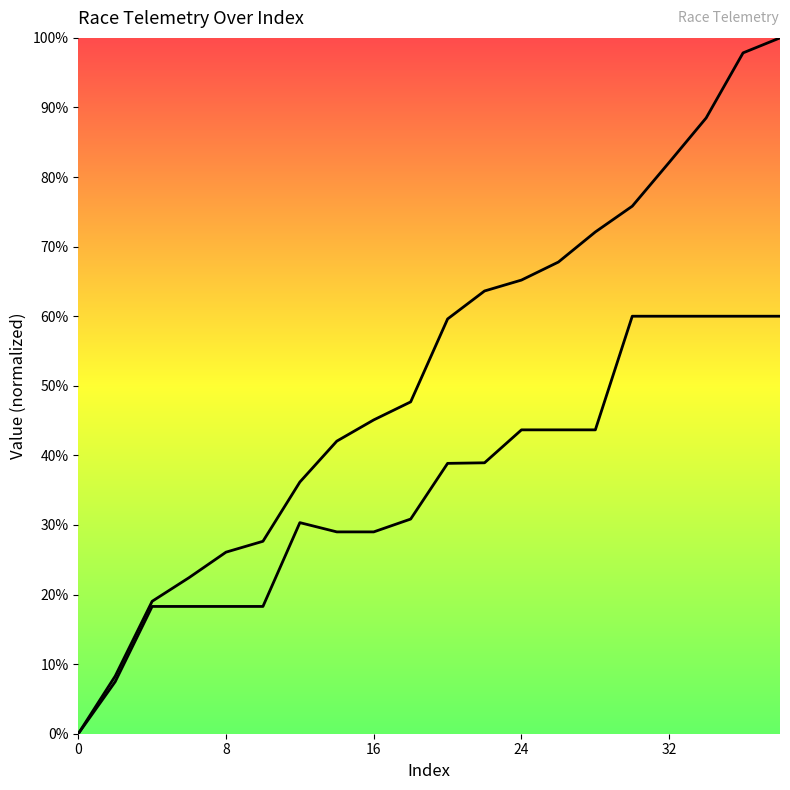

What is the difference between the maximum and minimum values in the percentComplete series?

60.0